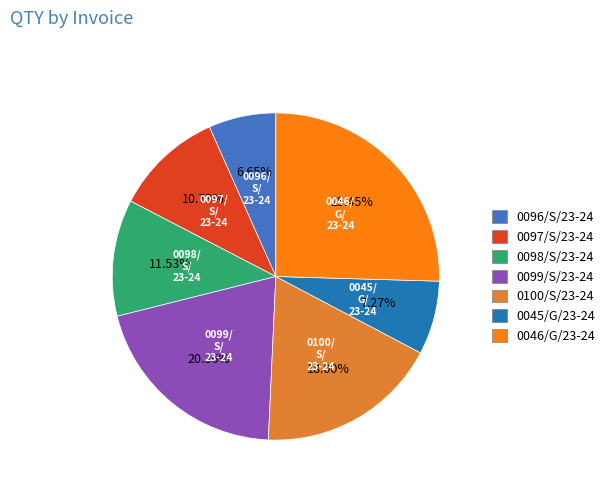

To the nearest percent, what is the average slice percentage?

14%